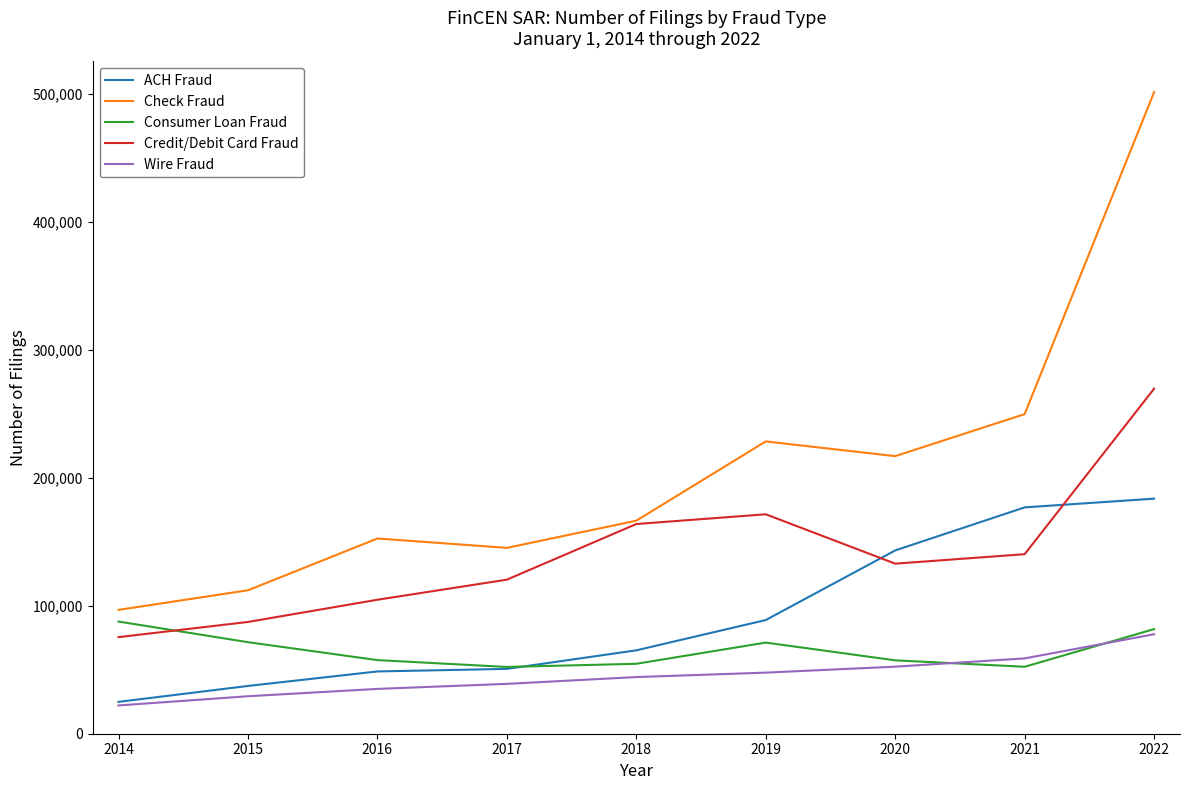

What is the lowest value of the Check Fraud series?

96786